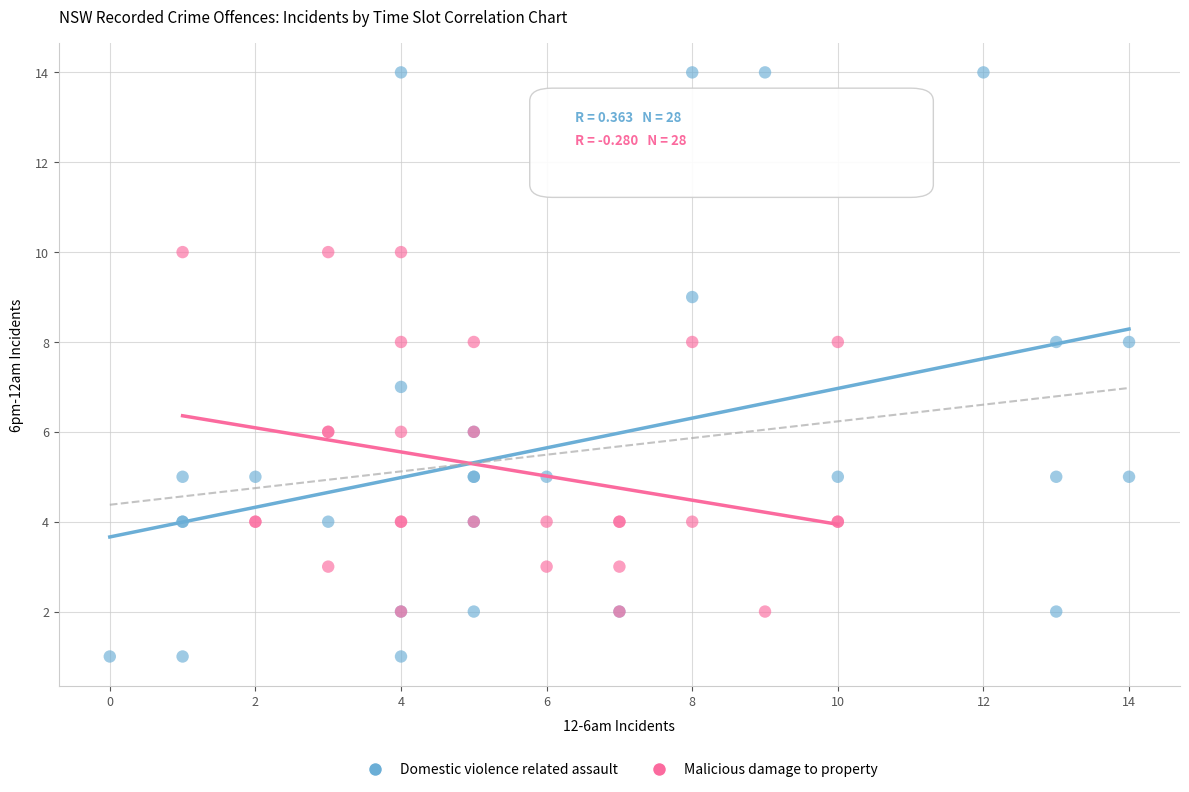

Which series reaches the maximum Y coordinate?

Domestic violence related assault